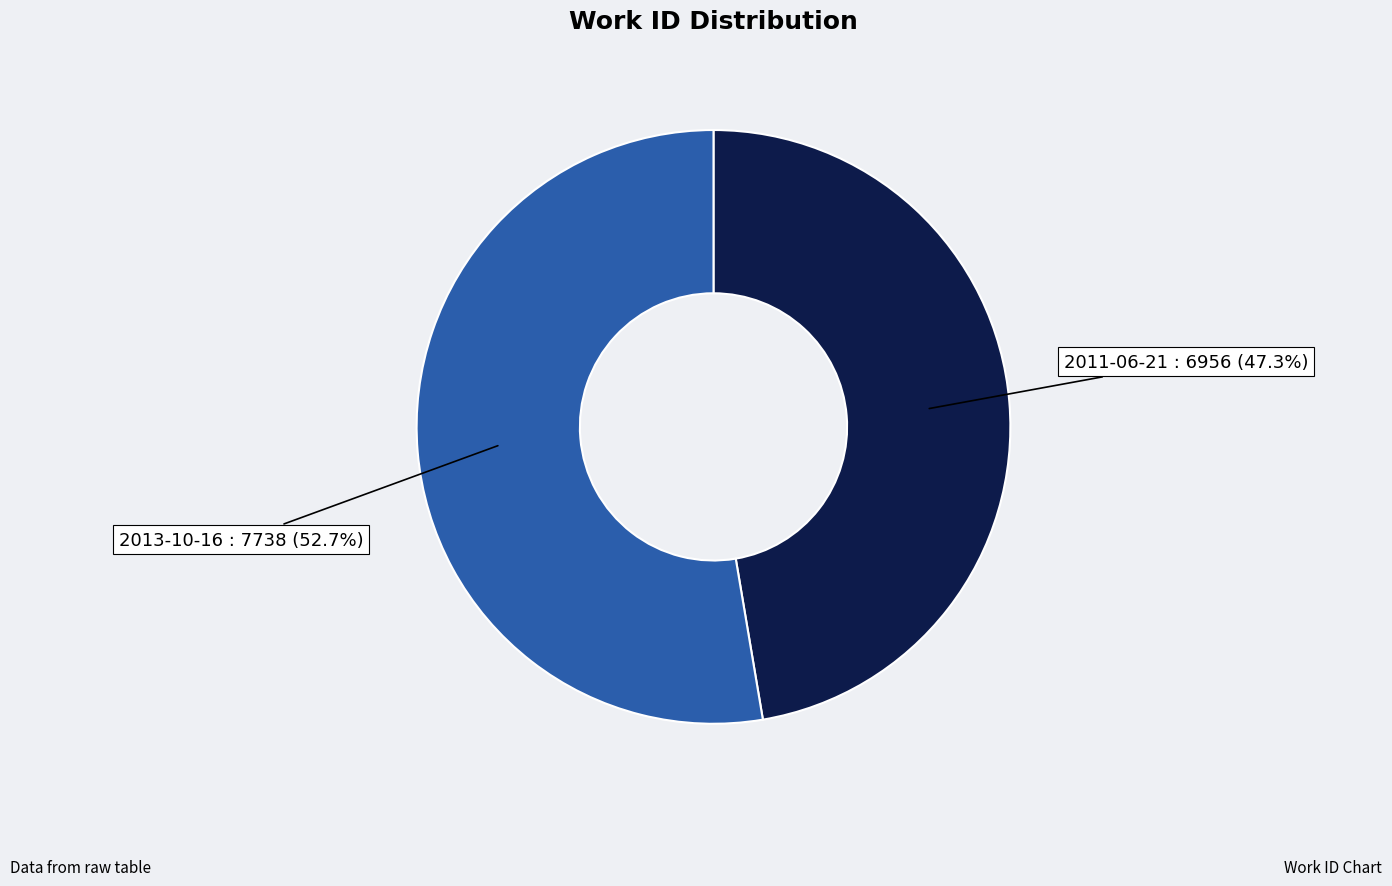

Is there any slice that represents more than half of the pie?

Yes